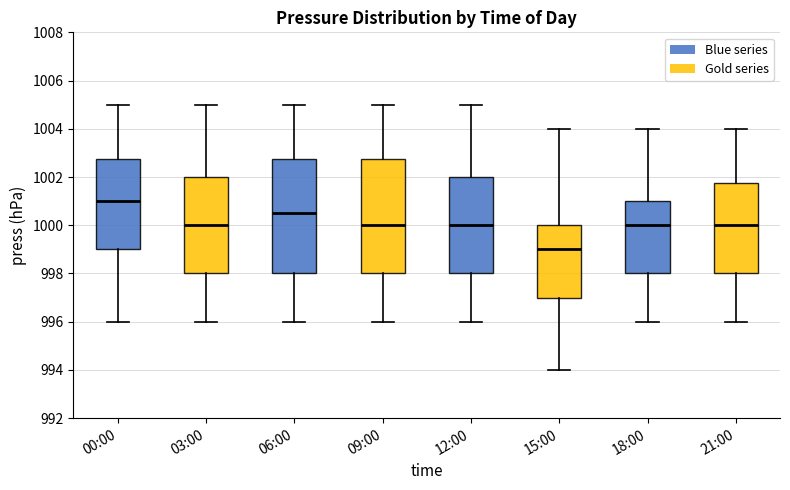

Reading left to right, transcribe this box plot: for each box, give where its median line is, the range the box spans, and where its two whiskers end, as read against the y-axis. The values are not printed on the chart, so give them approximately, as read against the axis.

00:00: median 1001.0, box 999.0 to 1002.8, whiskers 996.0 to 1005.0
03:00: median 1000.0, box 998.0 to 1002.0, whiskers 996.0 to 1005.0
06:00: median 1000.6, box 998.0 to 1002.8, whiskers 996.0 to 1005.0
09:00: median 1000.0, box 998.0 to 1002.8, whiskers 996.0 to 1005.0
12:00: median 1000.0, box 998.0 to 1002.0, whiskers 996.0 to 1005.0
15:00: median 999.0, box 997.0 to 1000.0, whiskers 994.0 to 1004.0
18:00: median 1000.0, box 998.0 to 1001.0, whiskers 996.0 to 1004.0
21:00: median 1000.0, box 998.0 to 1001.8, whiskers 996.0 to 1004.0